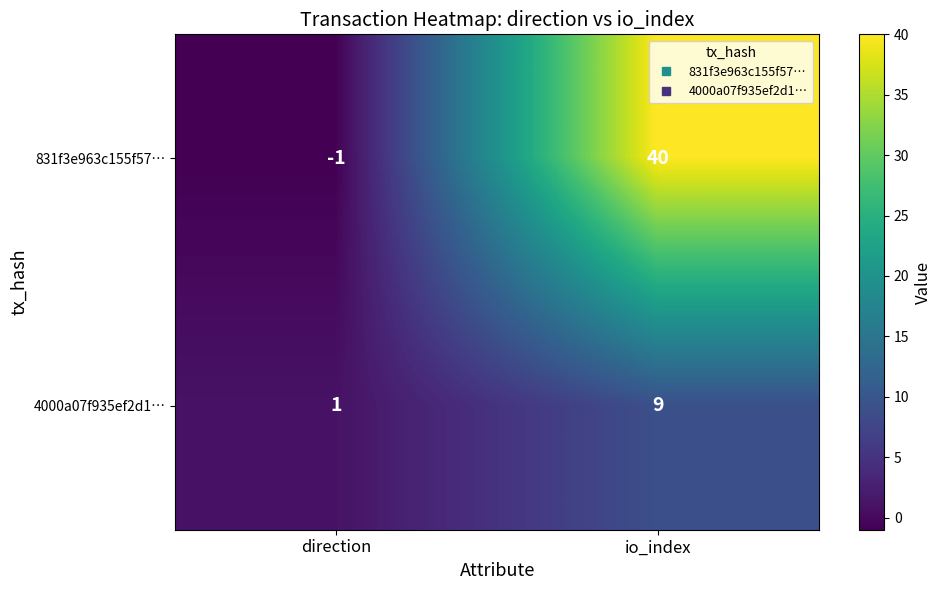

Which category has the lowest value in the 831f3e963c155f57… series?

direction